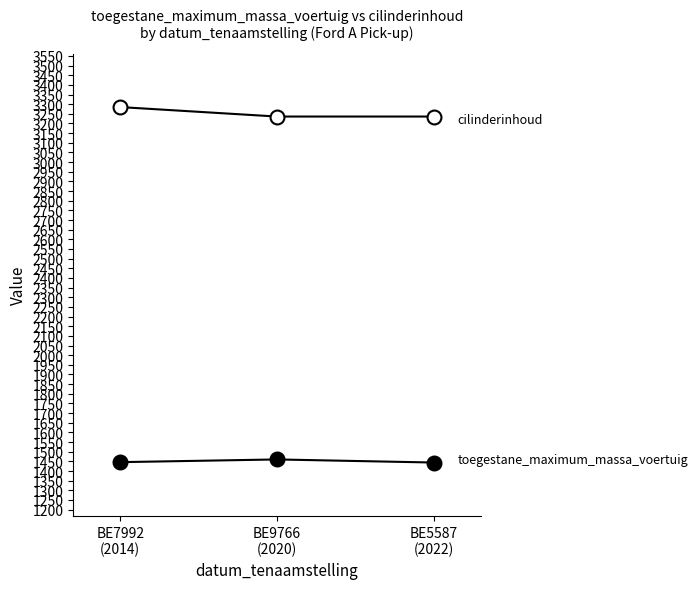

Reading left to right, transcribe all the data shown in this chart.

toegestane_maximum_massa_voertuig: 1446	1460	1444
cilinderinhoud: 3285	3236	3236